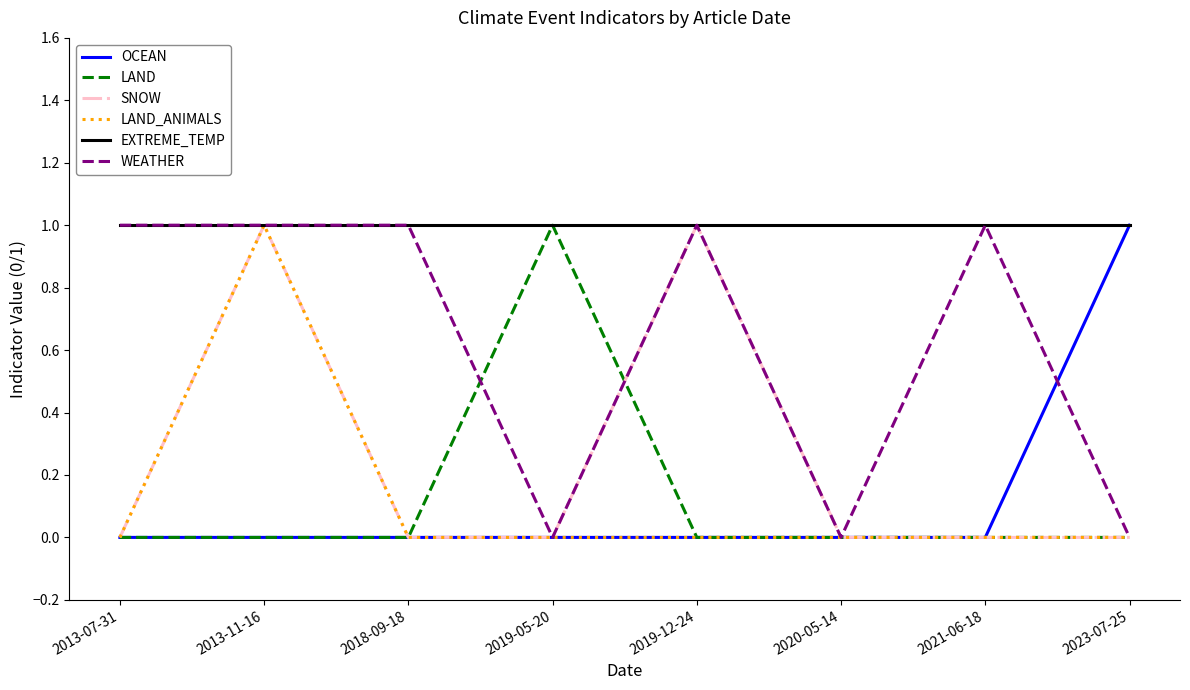

The value of LAND at 2019-05-20 is 1. True or false?

True